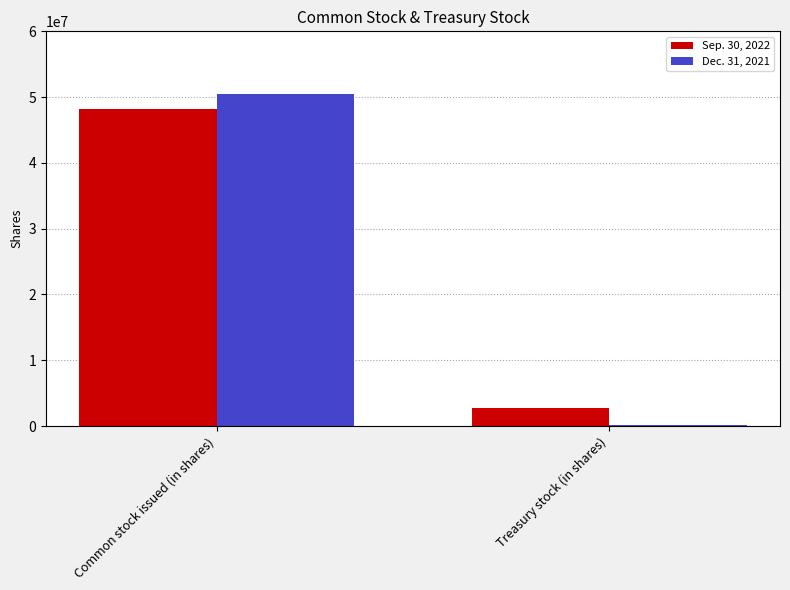

Reading left to right, list all the values displayed in this chart.

Sep. 30, 2022: 48243382	2675288
Dec. 31, 2021: 50402763	181381